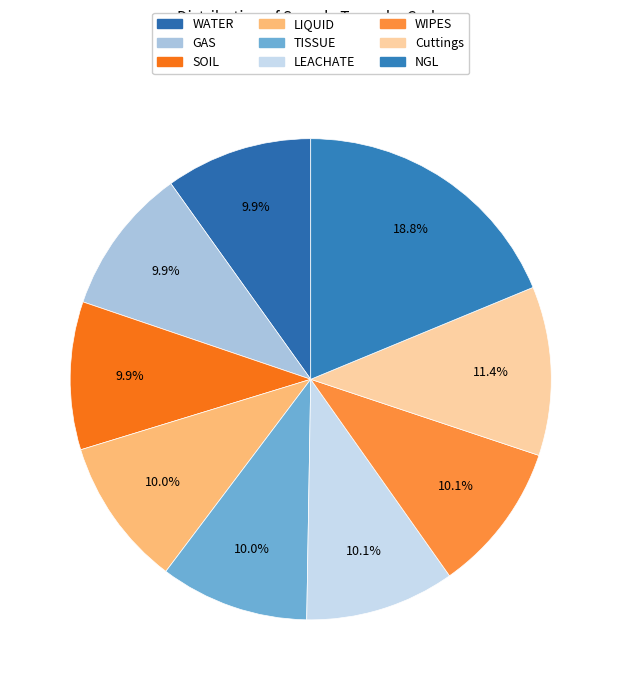

Does WIPES account for over 50% of the chart?

No